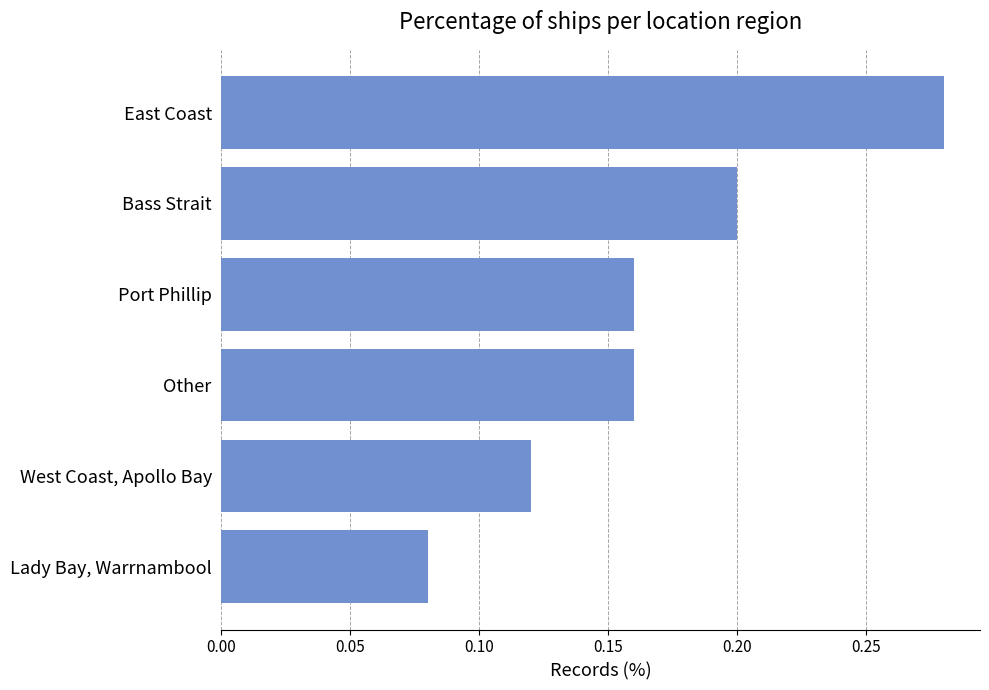

What is the label of the 3rd bar from the top?

Port Phillip